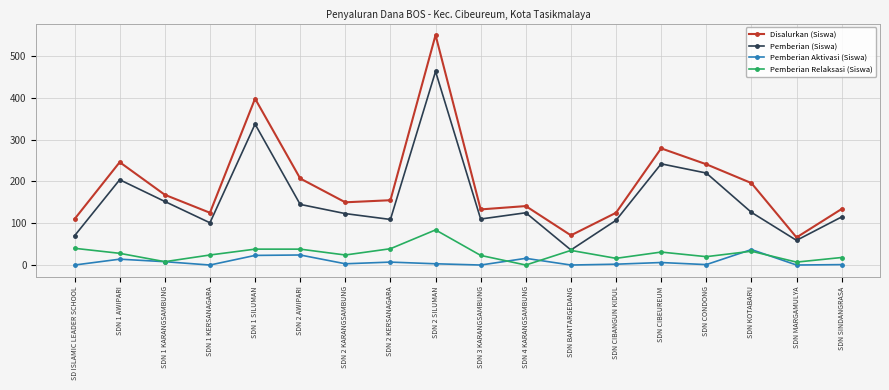

Rank the series at SDN 1 AWIPARI from highest to lowest value.

Disalurkan (Siswa), Pemberian (Siswa), Pemberian Relaksasi (Siswa), Pemberian Aktivasi (Siswa)